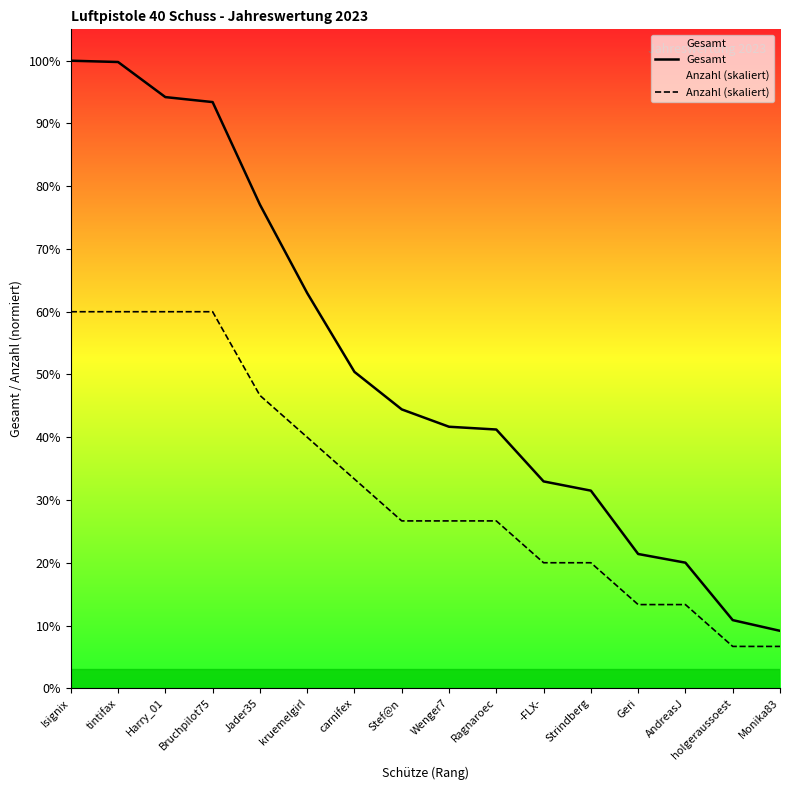

True or false: Anzahl (skaliert) and Gesamt cross at least once.

False